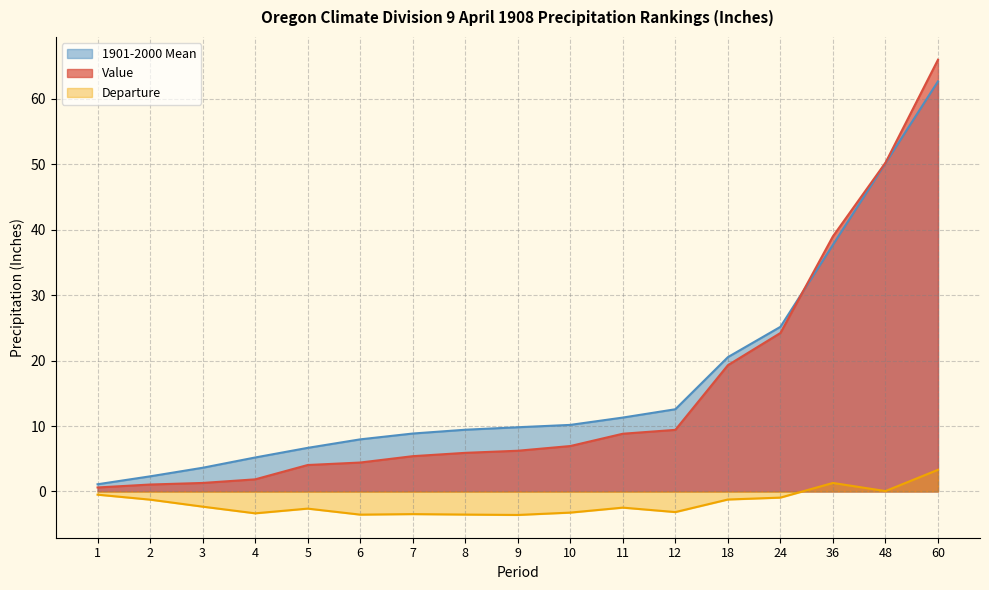

The Departure series shows -0.3 at 24. True or false?

False